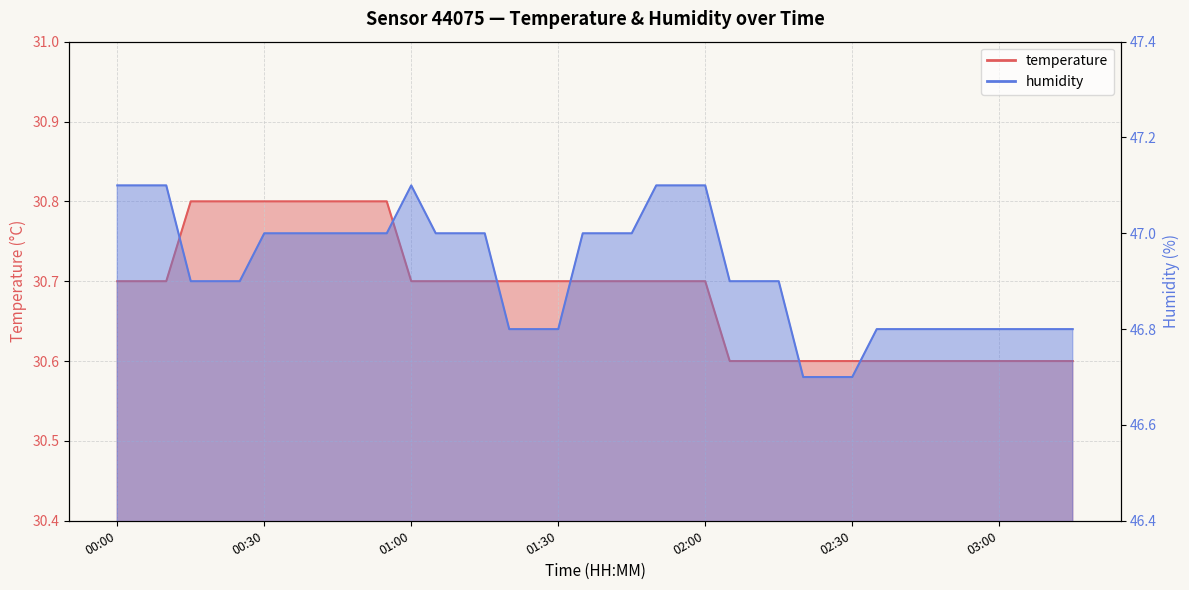

Count the temperature values in the range 30 to 31.

40